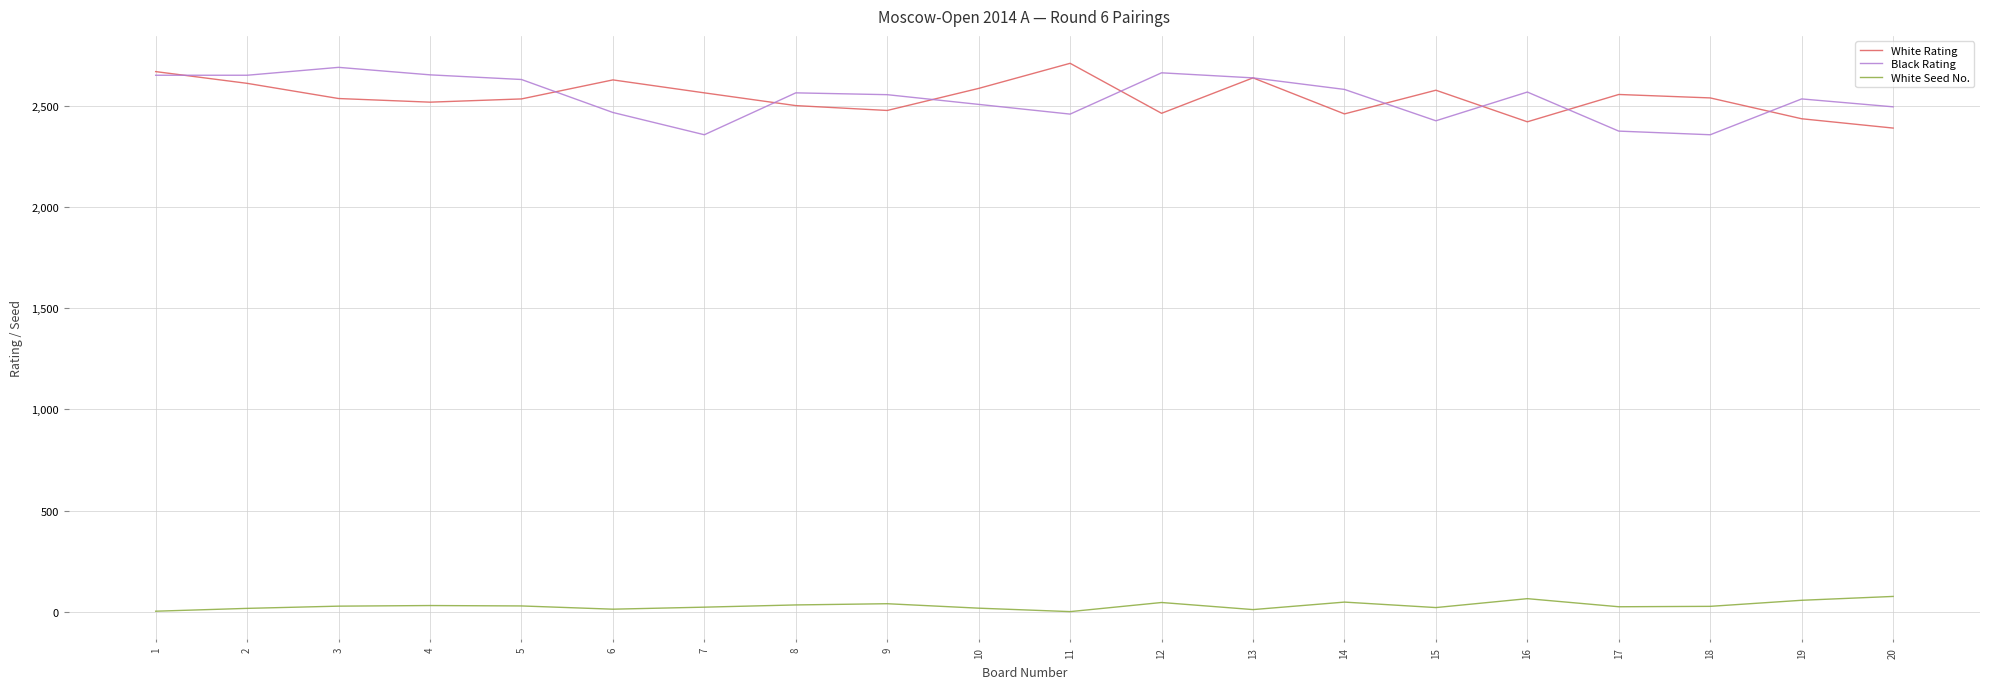

What is the difference between the White Rating values at 20 and 17?

166